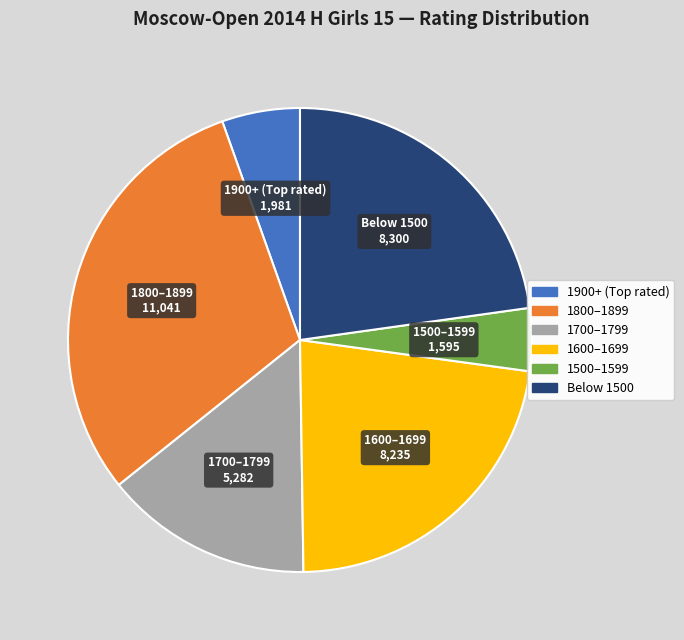

Is there any slice that represents more than half of the pie?

No